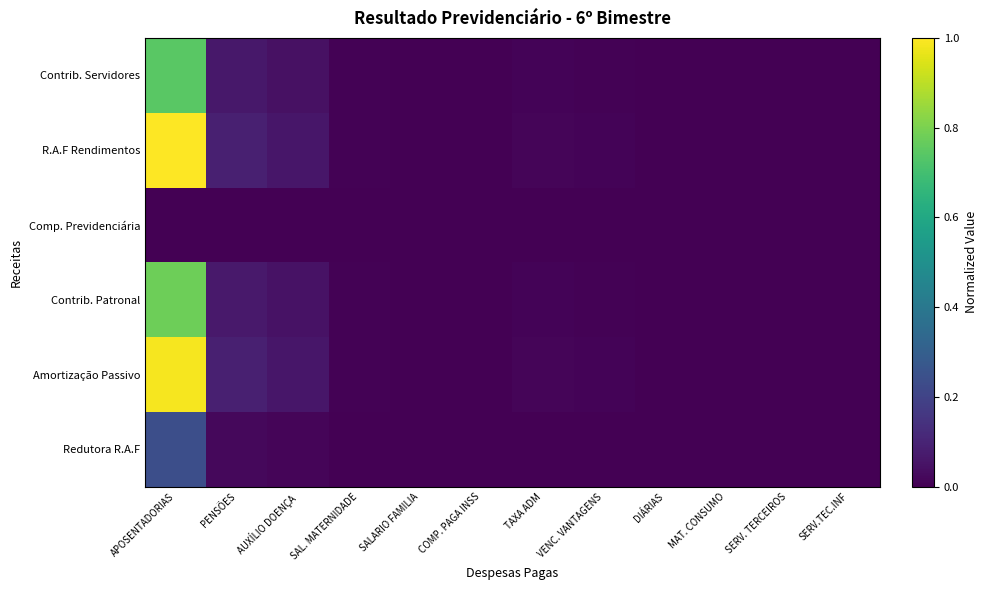

Which series has the largest range (max minus min)?

R.A.F Rendimentos